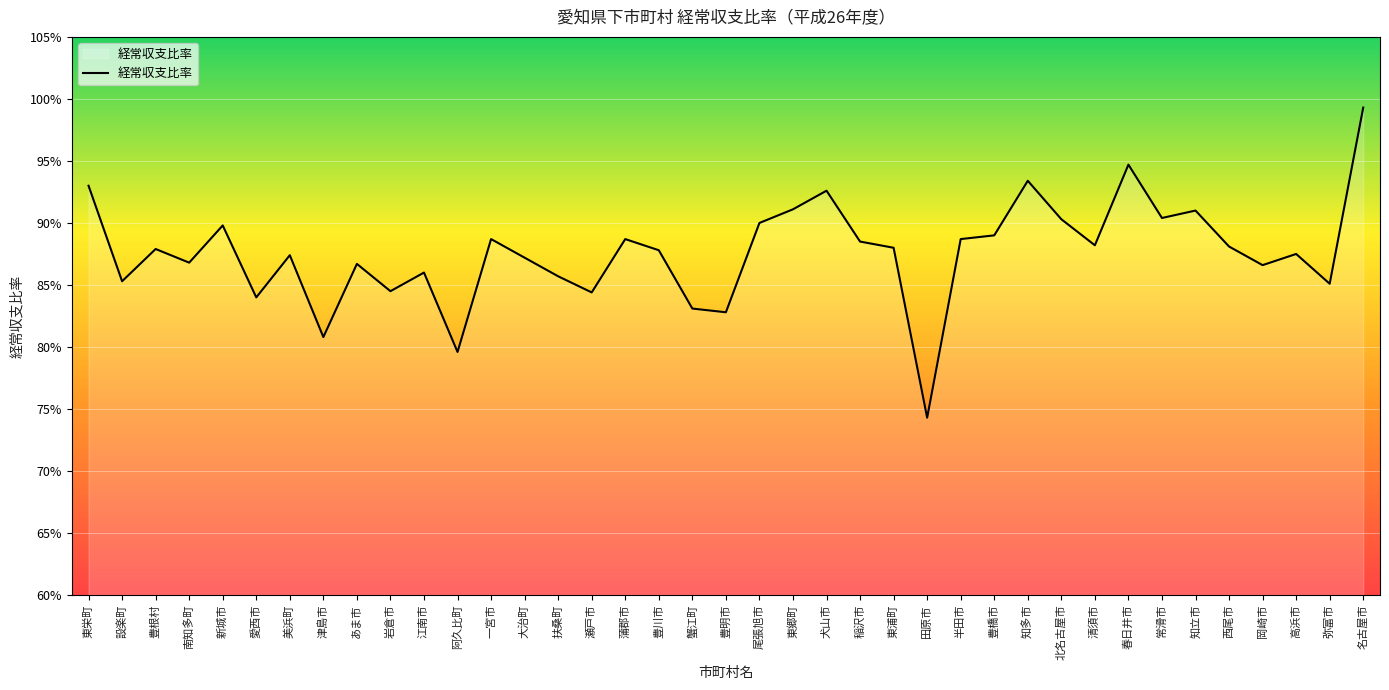

What position from the right is 大治町?

26